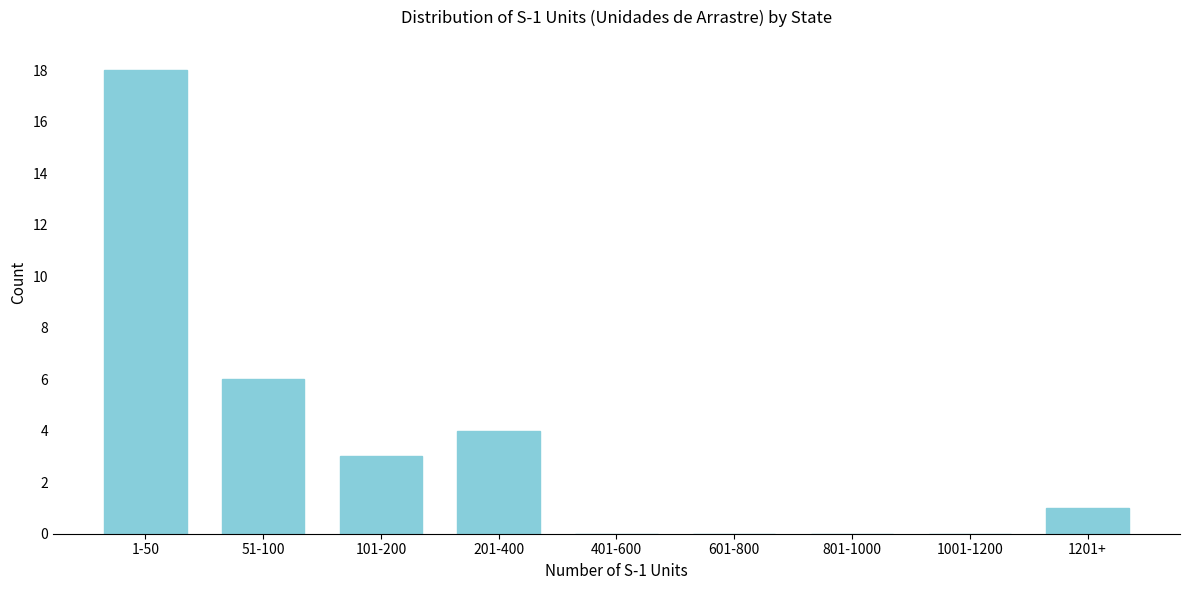

Reading left to right, transcribe all the data shown in this chart.

1-50=18	51-100=6	101-200=3	201-400=4	401-600=0	601-800=0	801-1000=0	1001-1200=0	1201+=1